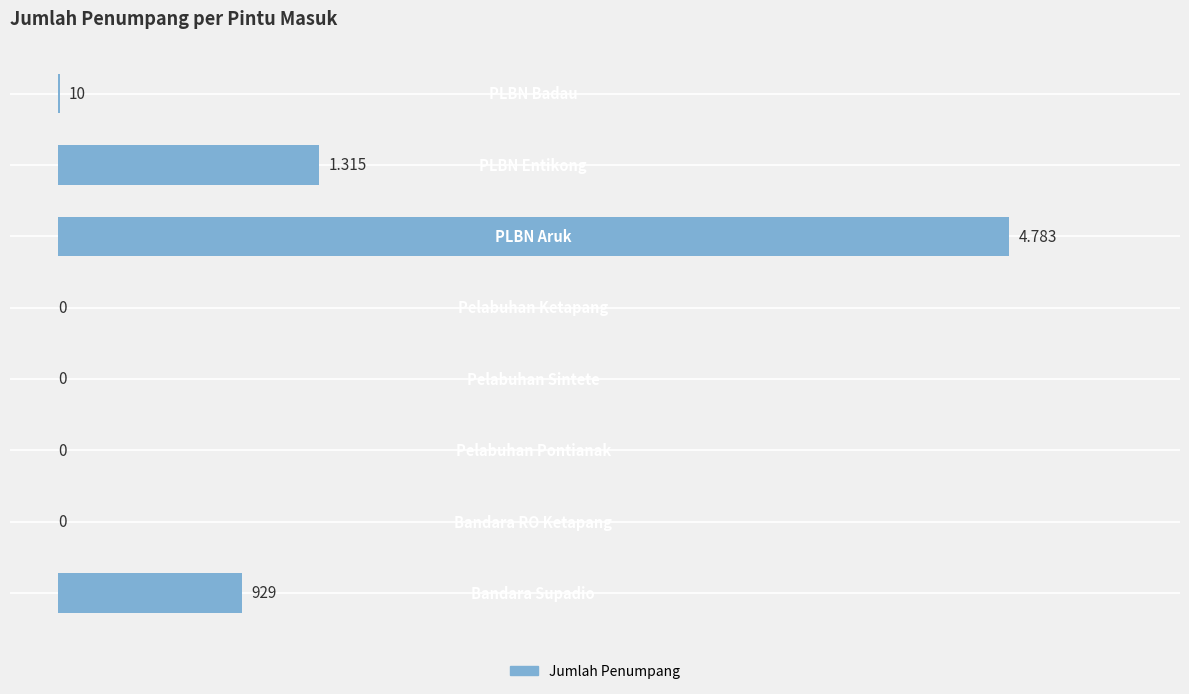

Rank the categories by value from lowest to highest.

1, 2, 3, 4, 7, 0, 6, 5